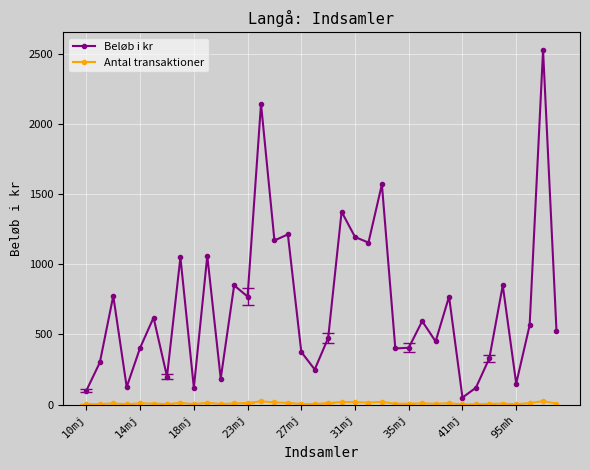

What is the average value of the Beløb i kr series?

700.6